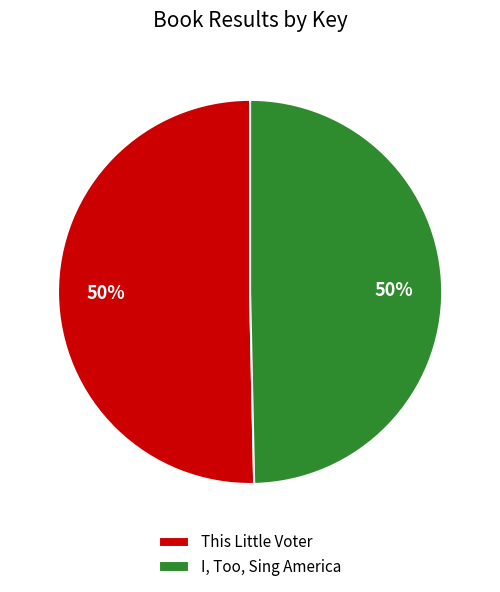

What percentage is the This Little Voter slice, to the nearest percent?

50%